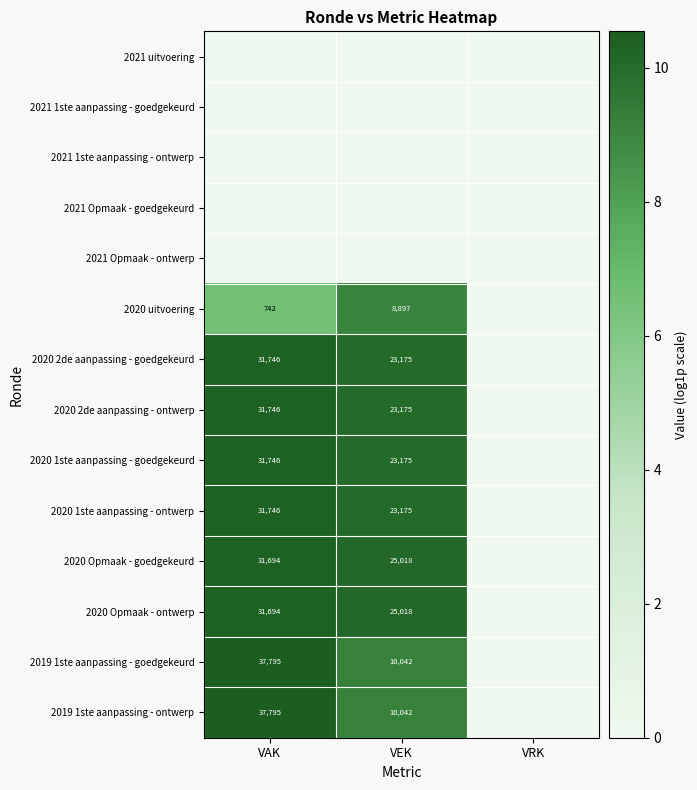

What is the difference between the 2019 1ste aanpassing - goedgekeurd values at VEK and VAK?

27753